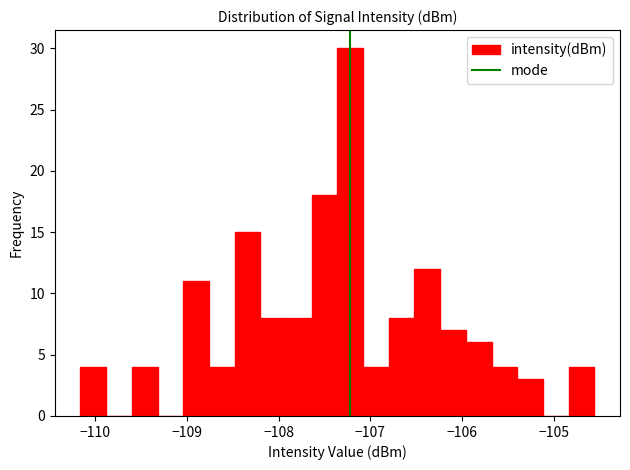

Around what value on the x-axis is the tallest bar? Give the approximate position of its centre, as read against the axis.

-107.2